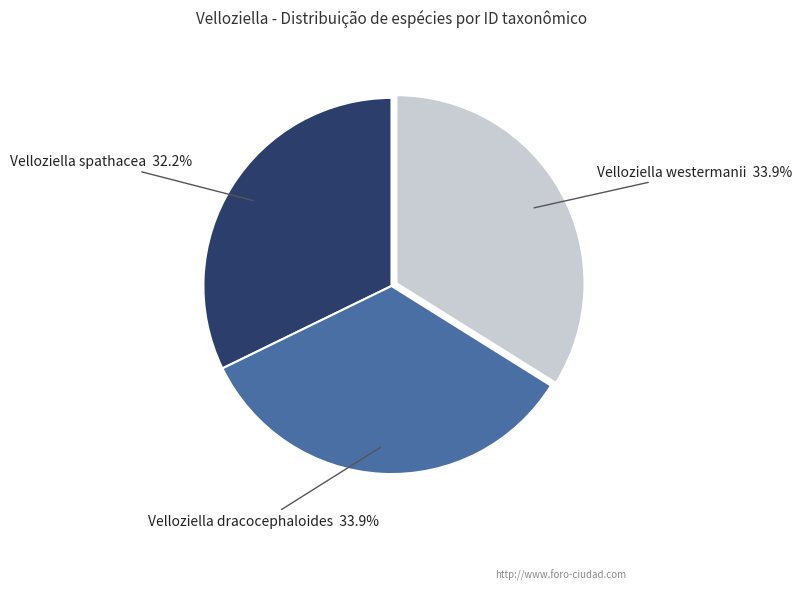

To the nearest percent, what portion does Velloziella spathacea represent?

32%